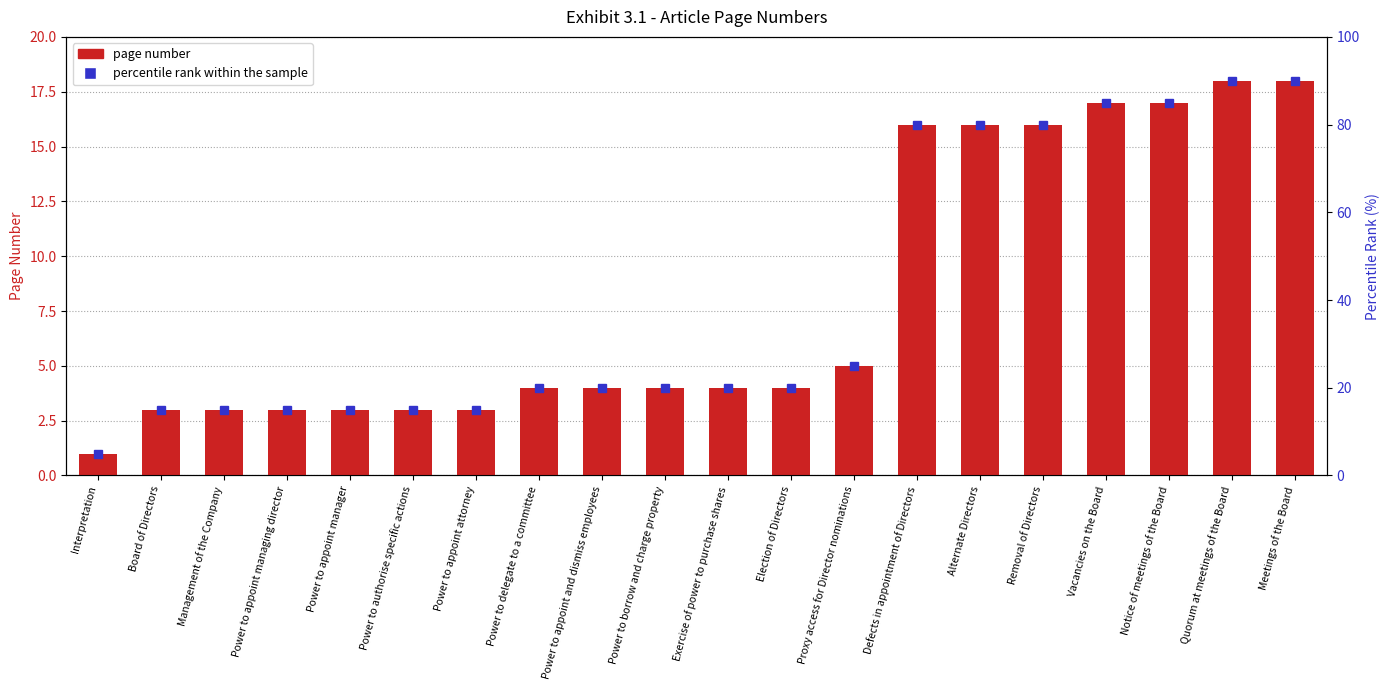

What is the label of the 16th bar from the right?

Power to appoint manager